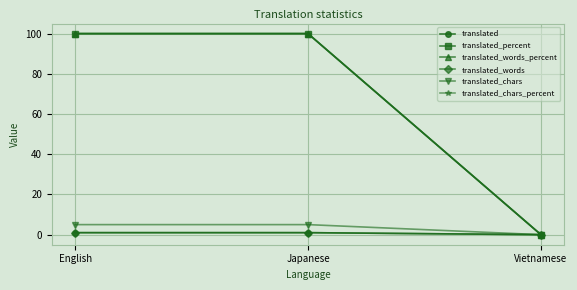

The value of translated_chars_percent at Japanese is 30. True or false?

False